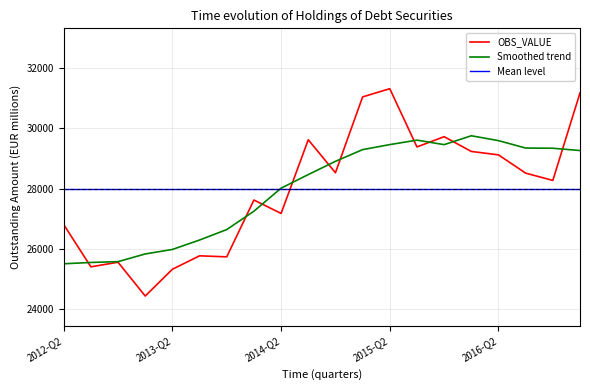

Which series has the largest range (max minus min)?

OBS_VALUE